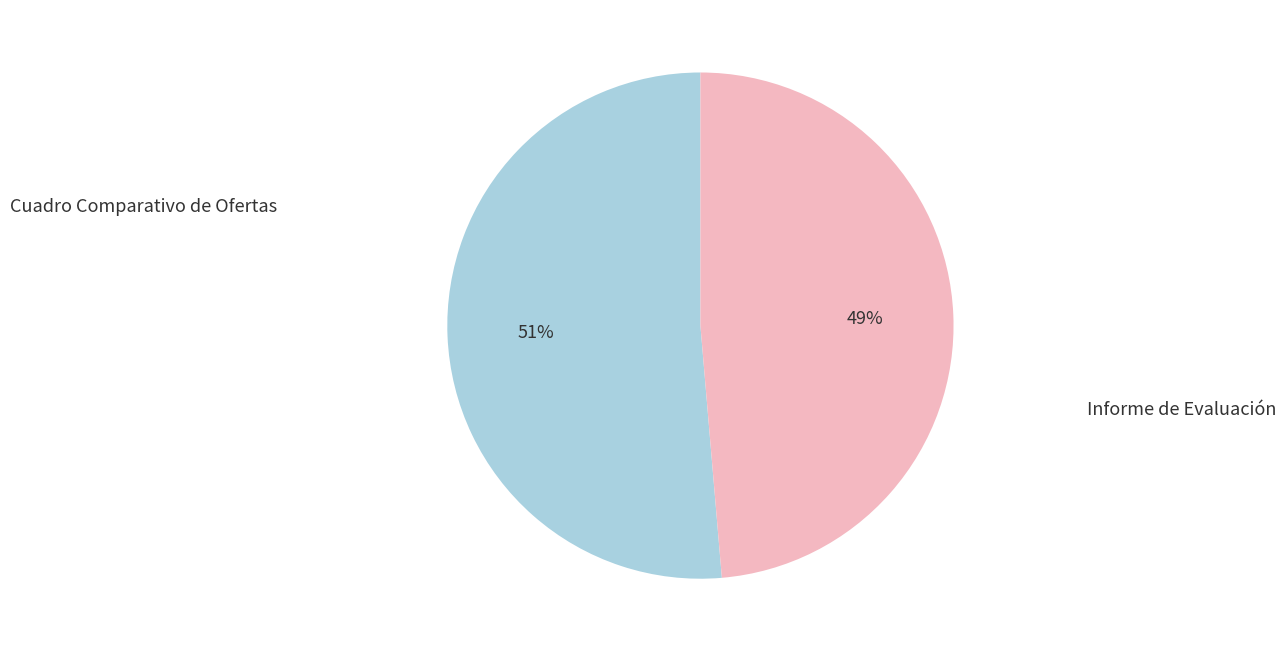

Does any single category account for the majority?

Yes